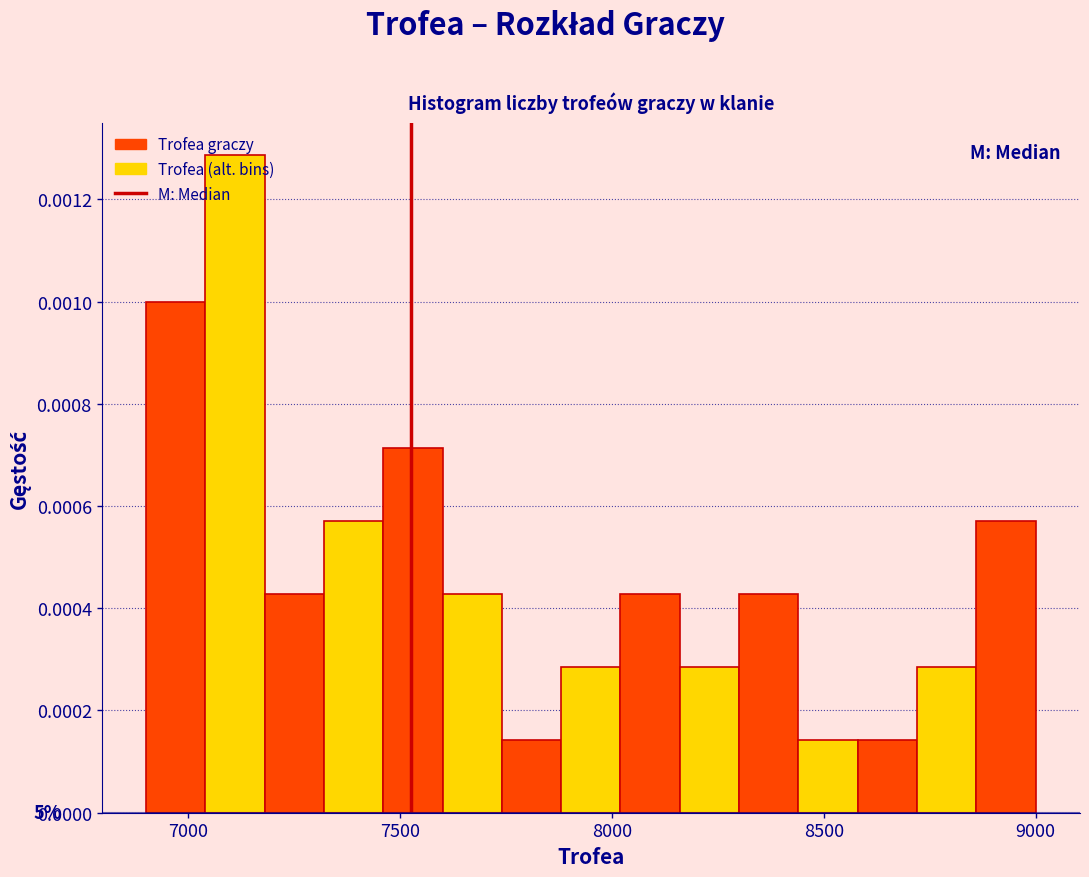

Around what value on the x-axis is the tallest bar? Give the approximate position of its centre, as read against the axis.

7100